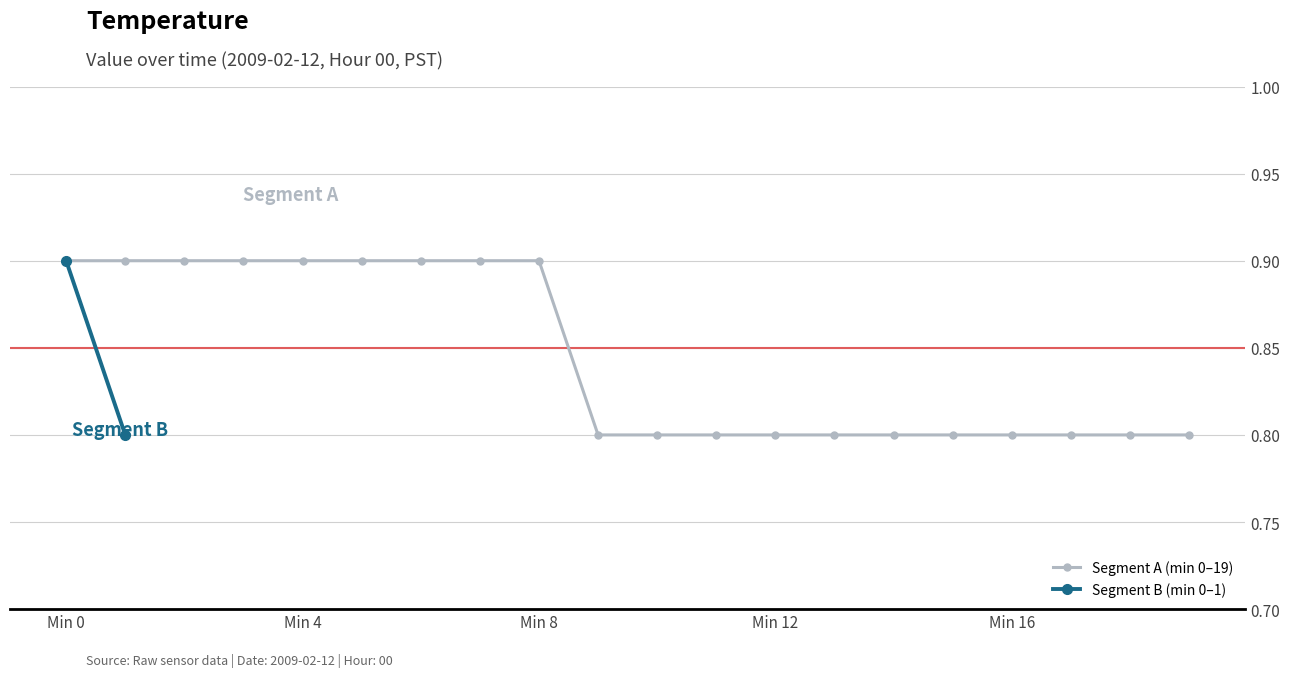

How many Segment A (min 0–19) values are between 0 and 1?

20